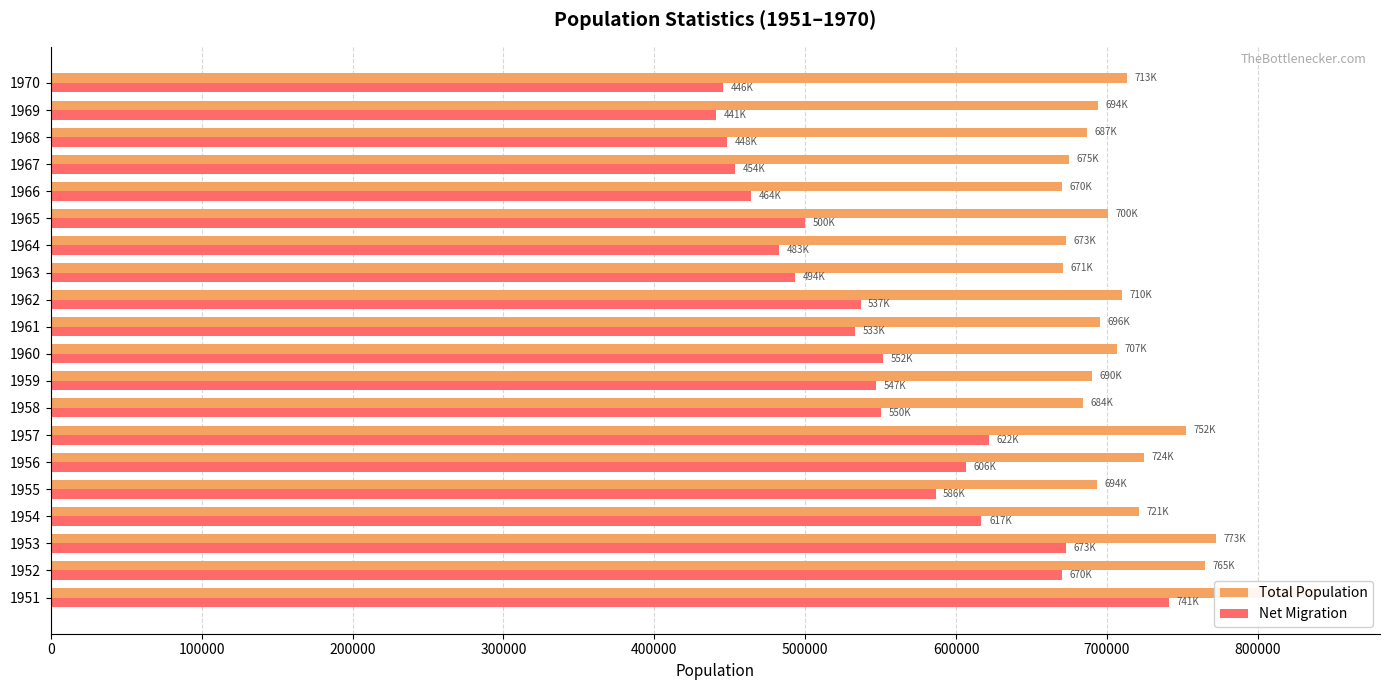

Is it true that Total Population equals 1181675 at 12?

False